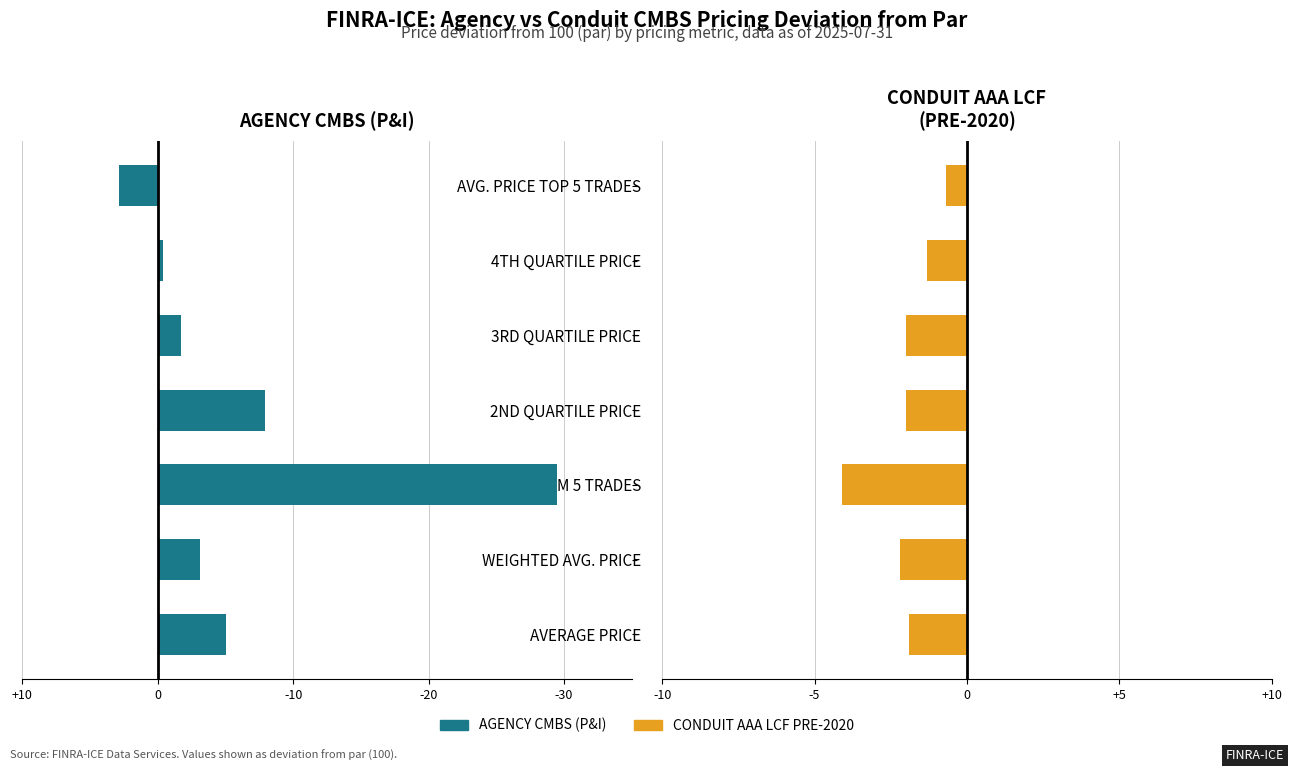

Is it true that CONDUIT AAA LCF PRE-2020 equals -0.7 at AVG. PRICE TOP 5 TRADES?

True